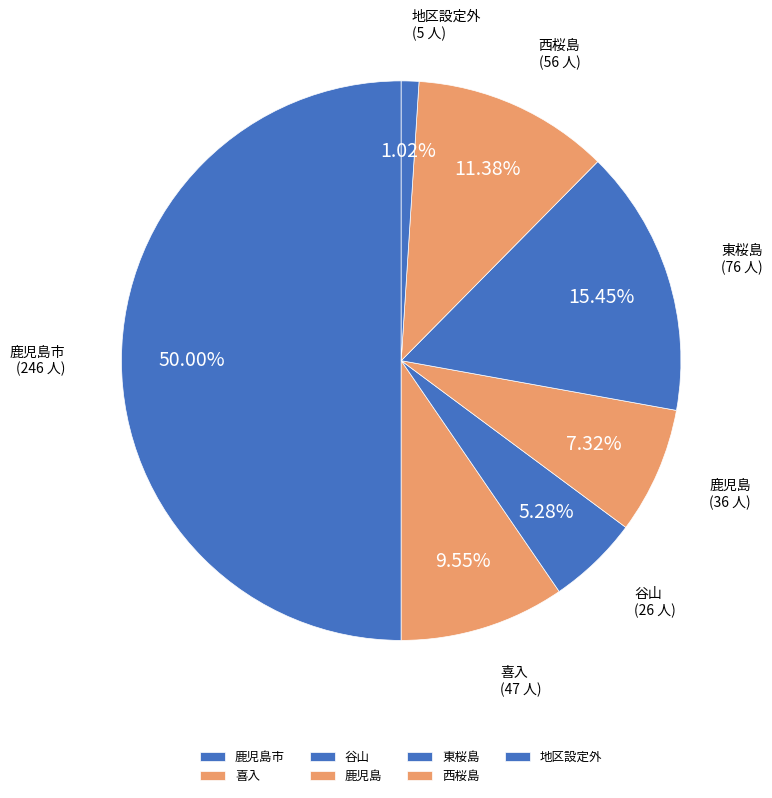

To the nearest percent, what is the combined percentage of 喜入 and 鹿児島市?

60%